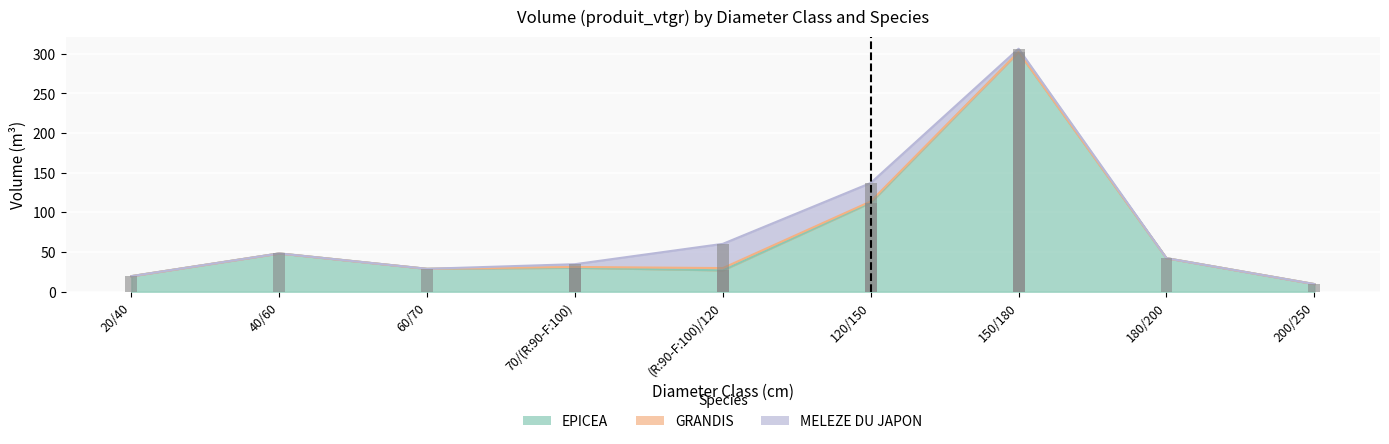

Where is EPICEA nearest to the value 155?

120/150